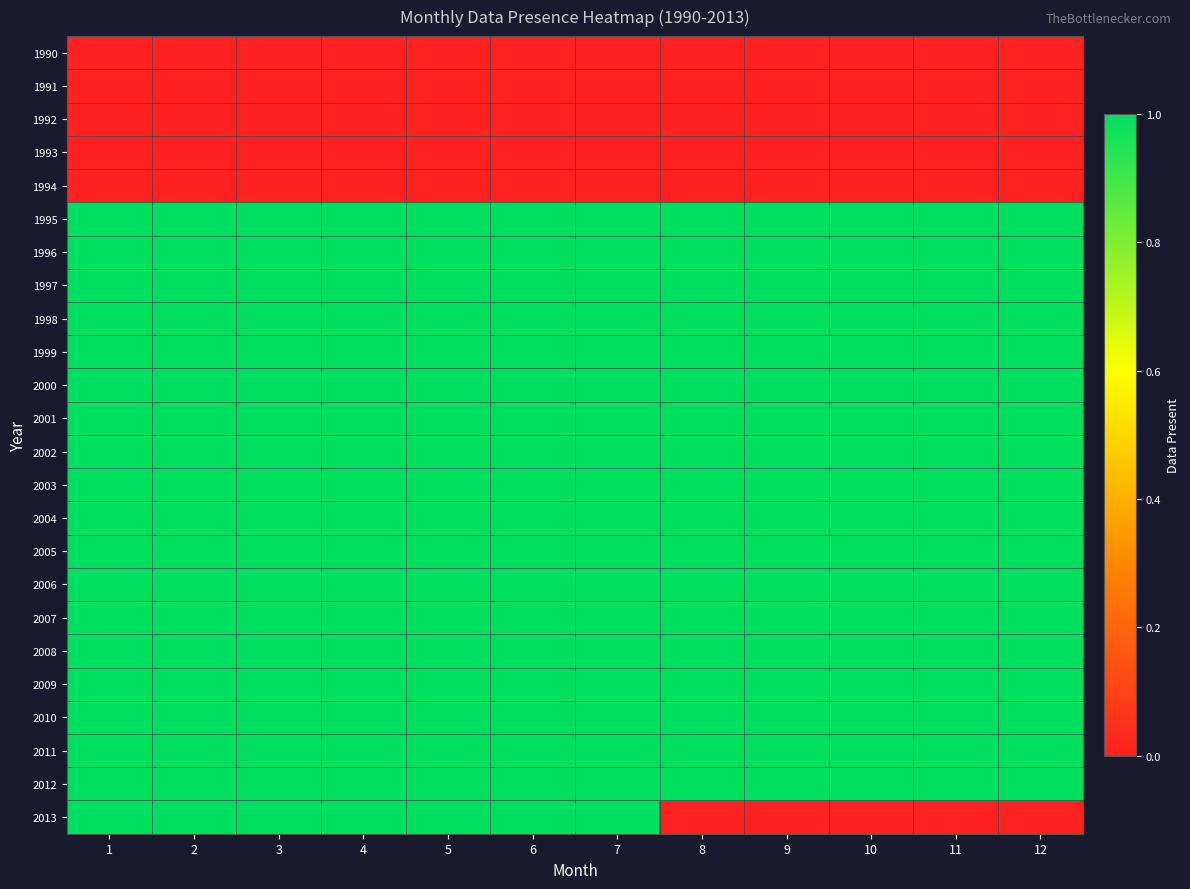

What is the maximum value shown in the chart?

1